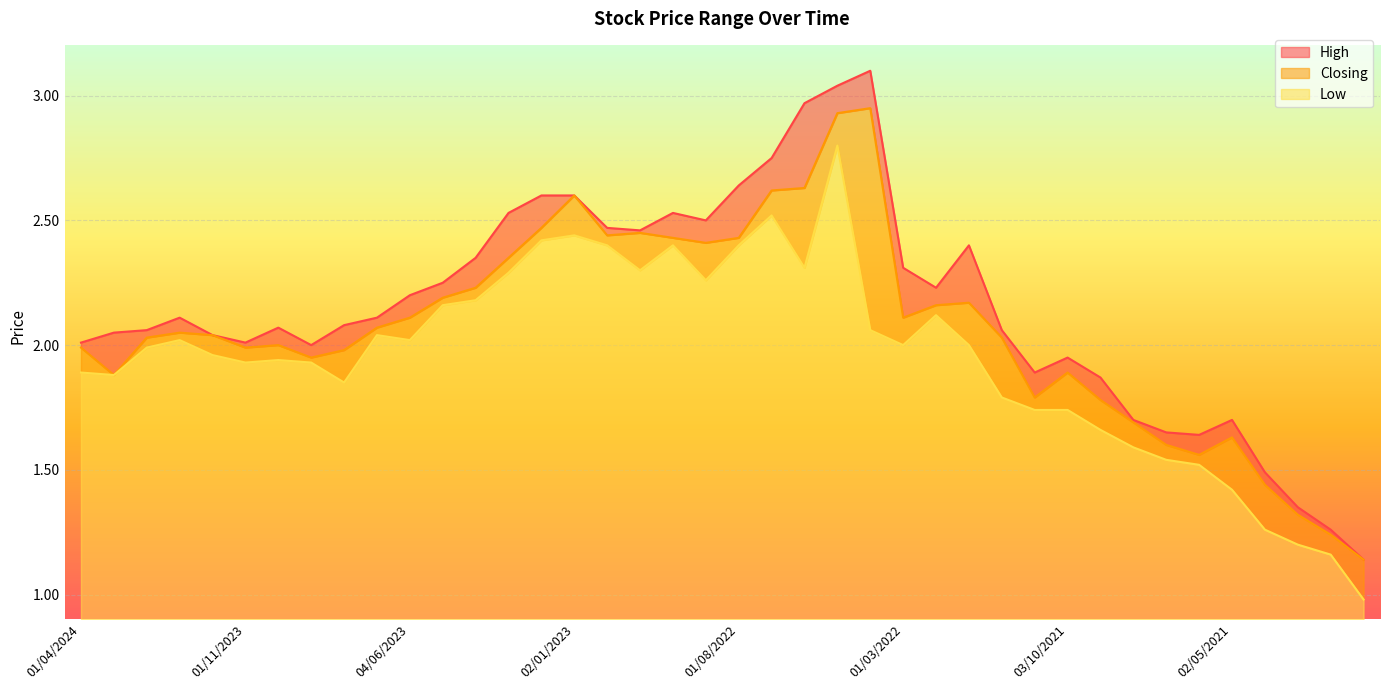

What is the spread (max minus min) of values at 01/03/2022?

0.3